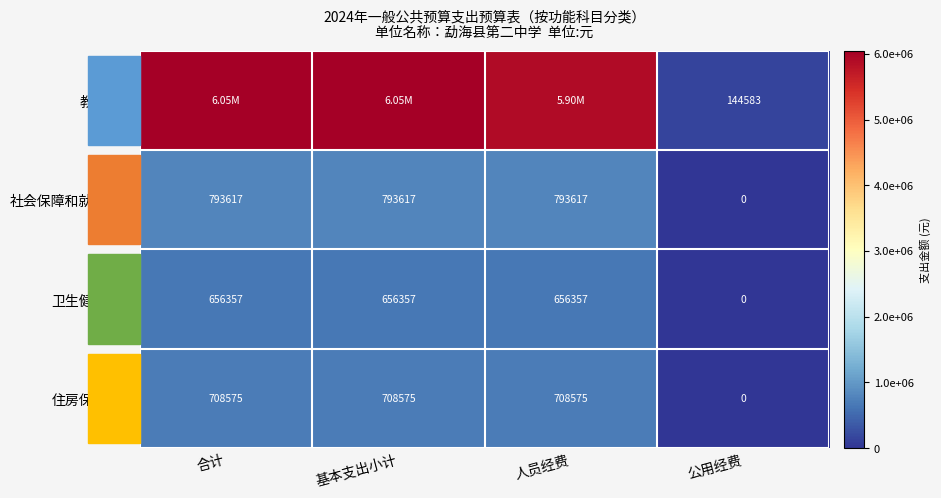

How many categories are shown in the chart?

4